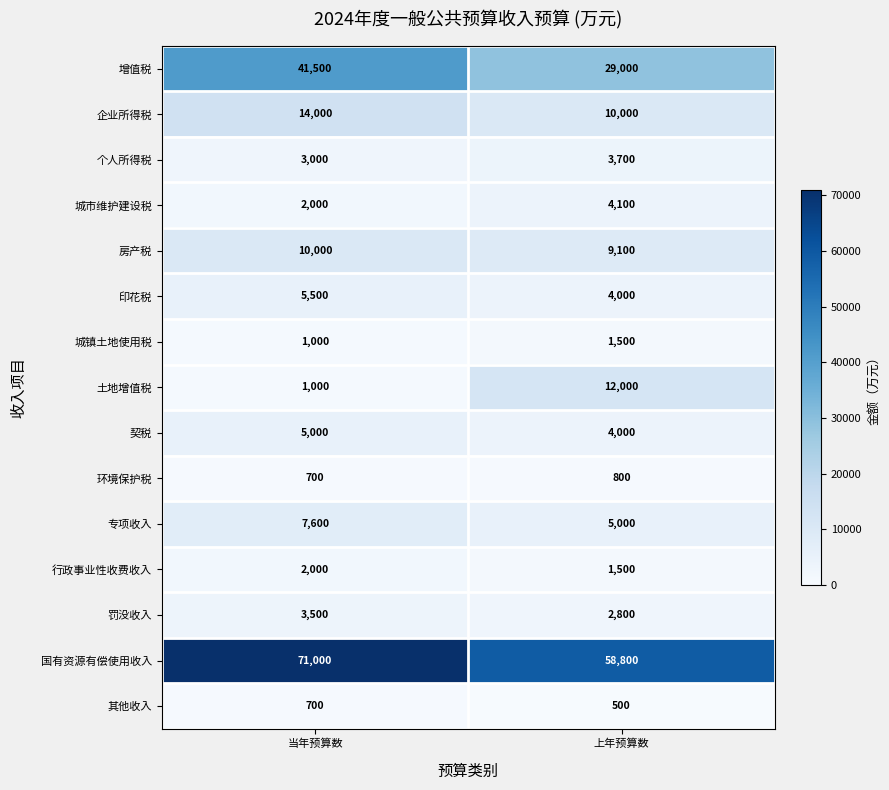

Which series has the largest total across all categories?

国有资源有偿使用收入